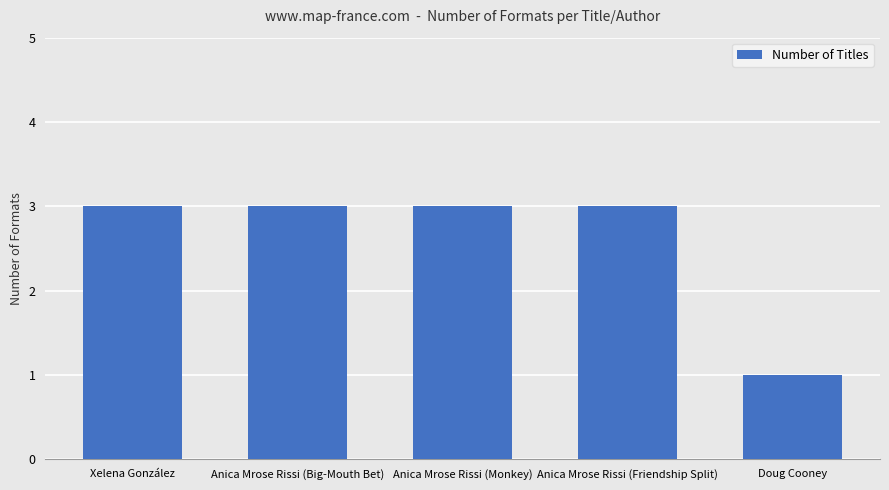

Reading right to left, what are all the values shown in this chart?

1	3	3	3	3